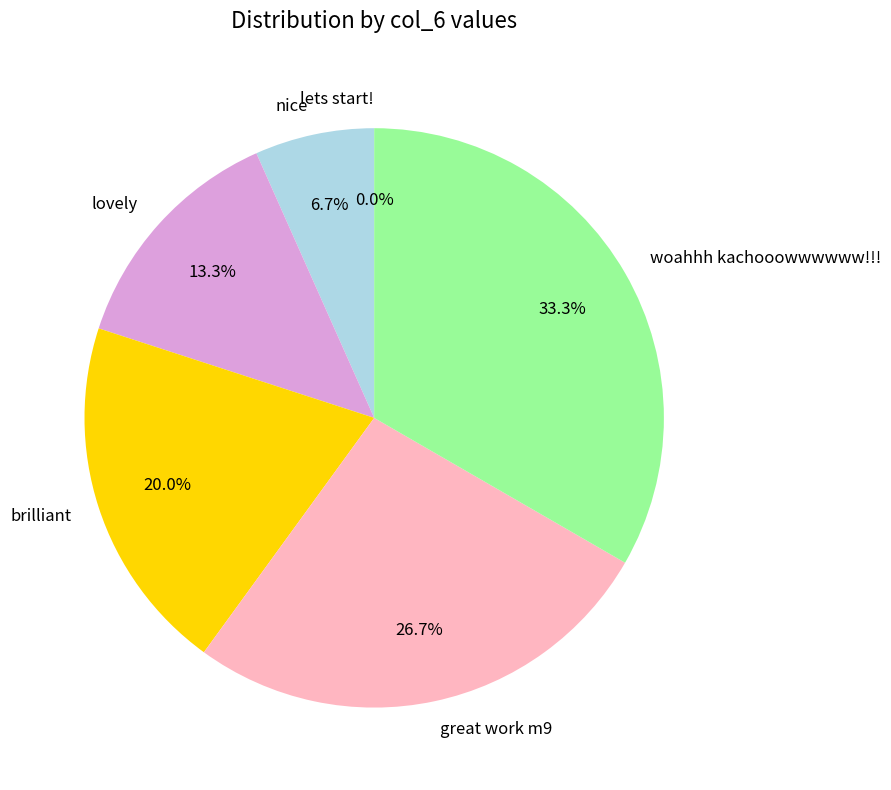

To the nearest percent, what percentage of the pie is brilliant?

20%